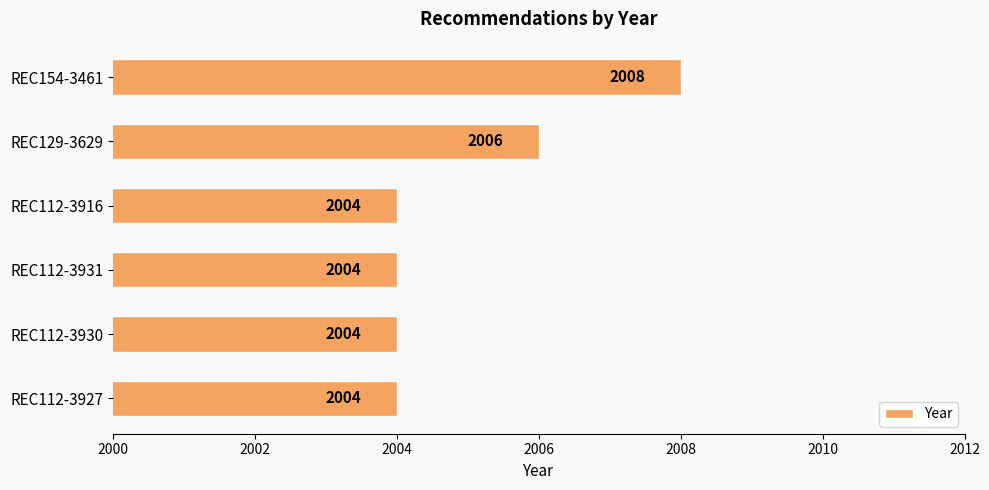

What is the change in value from REC154-3461 to REC112-3930?

-4